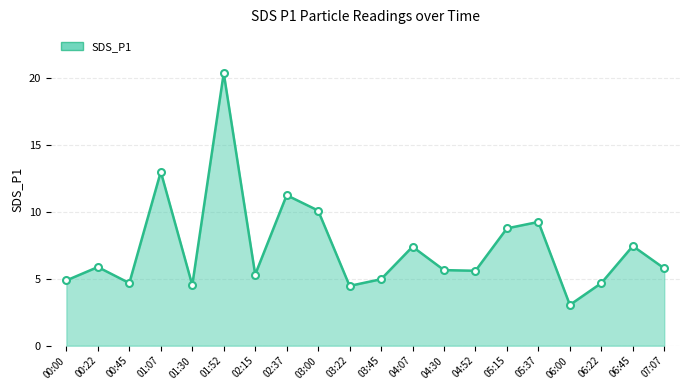

The chart shows a value of 4.7 at 06:22. True or false?

True